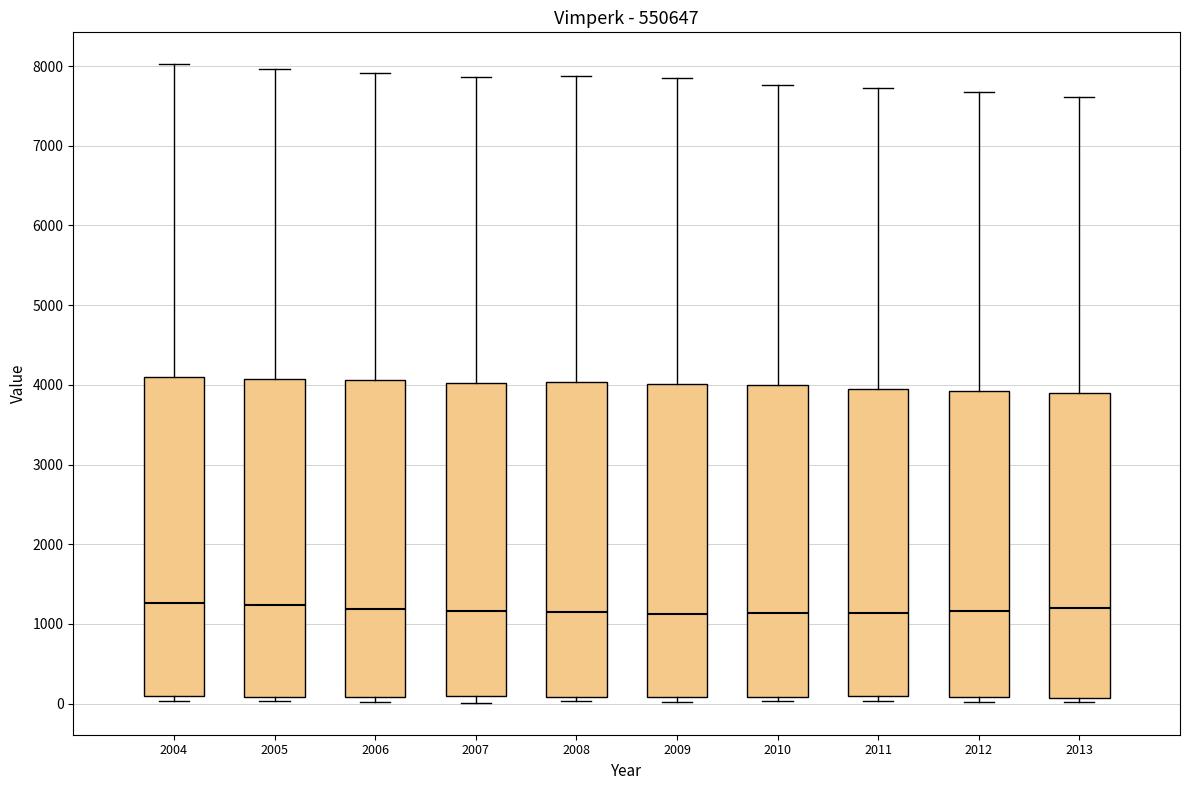

Reading left to right, transcribe this box plot: for each box, give where its median line is, the range the box spans, and where its two whiskers end, as read against the y-axis. The values are not printed on the chart, so give them approximately, as read against the axis.

2004: median 1300, box 100 to 4100, whiskers 0 to 8000
2005: median 1200, box 100 to 4100, whiskers 0 to 8000
2006: median 1200, box 100 to 4100, whiskers 0 to 7900
2007: median 1200, box 100 to 4000, whiskers 0 to 7900
2008: median 1200, box 100 to 4000, whiskers 0 to 7900
2009: median 1100, box 100 to 4000, whiskers 0 to 7800
2010: median 1100, box 100 to 4000, whiskers 0 to 7800
2011: median 1100, box 100 to 4000, whiskers 0 to 7700
2012: median 1200, box 100 to 3900, whiskers 0 to 7700
2013: median 1200, box 100 to 3900, whiskers 0 to 7600